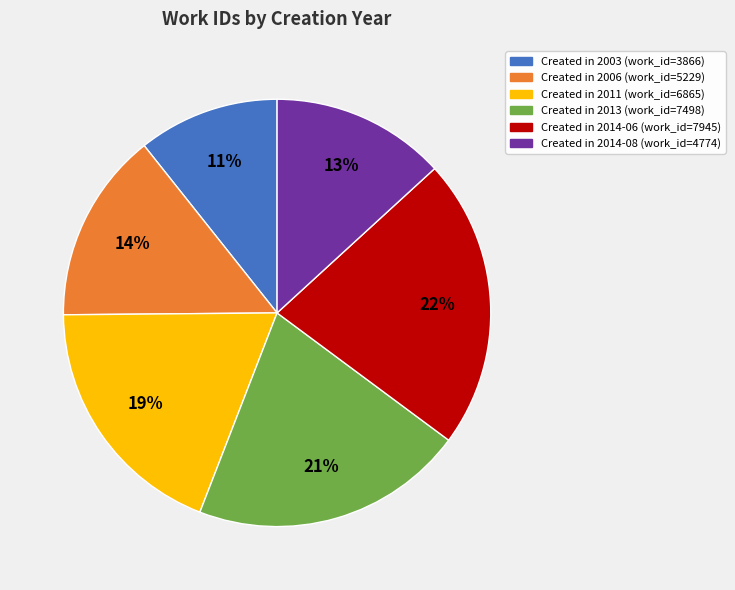

To the nearest percent, what is the average slice percentage?

17%